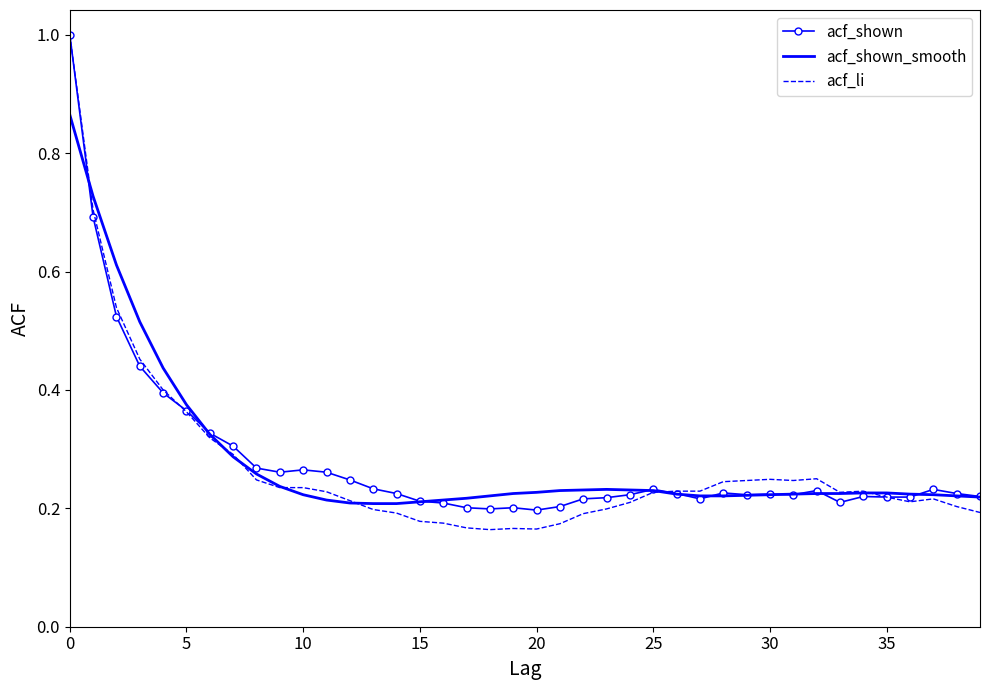

Which series has the widest spread of values?

acf_li